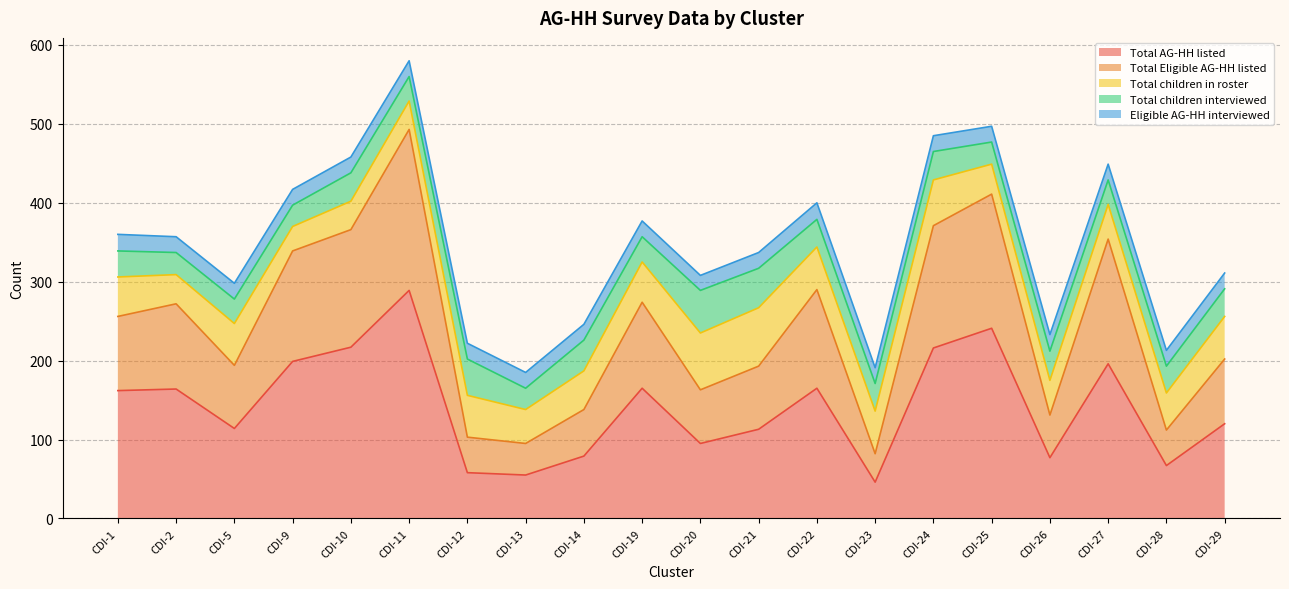

Between CDI-21 and CDI-5, which is larger?

CDI-5